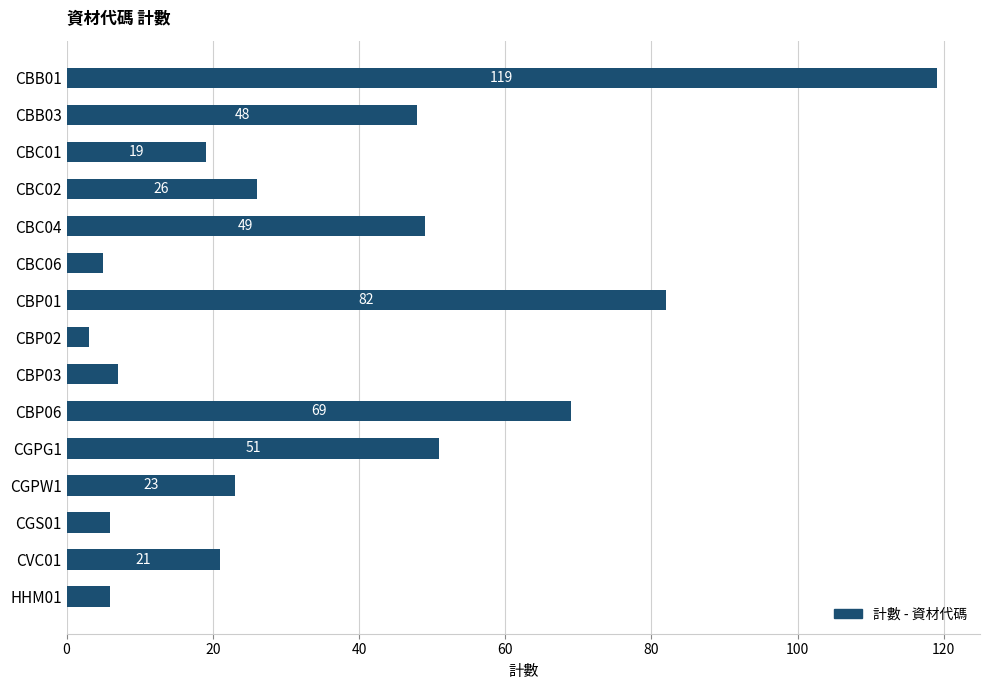

What is the maximum value shown in the chart?

119